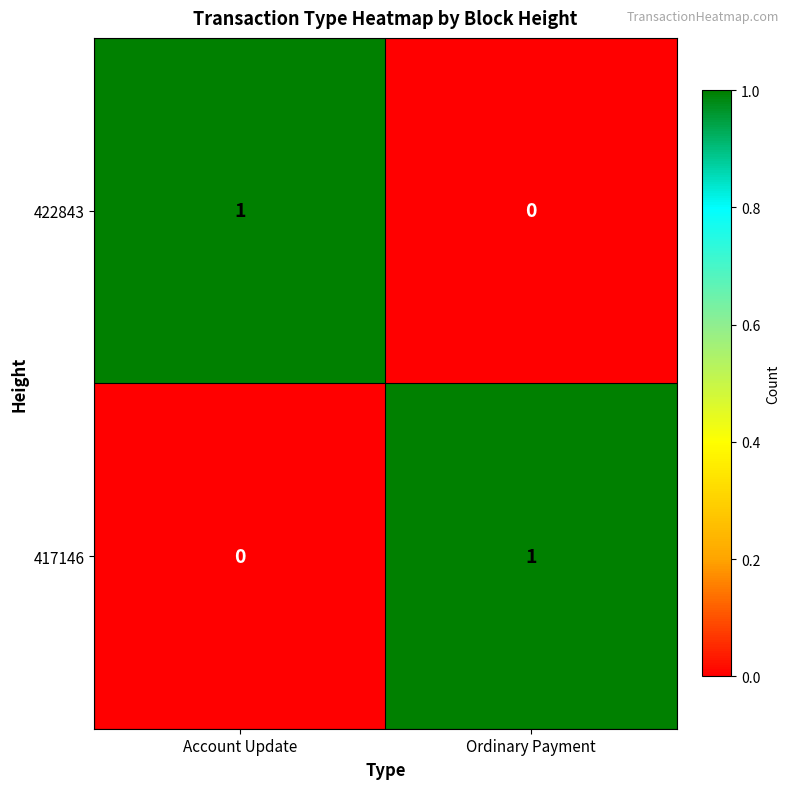

List the labels in order of 417146 value, smallest first.

Account Update, Ordinary Payment